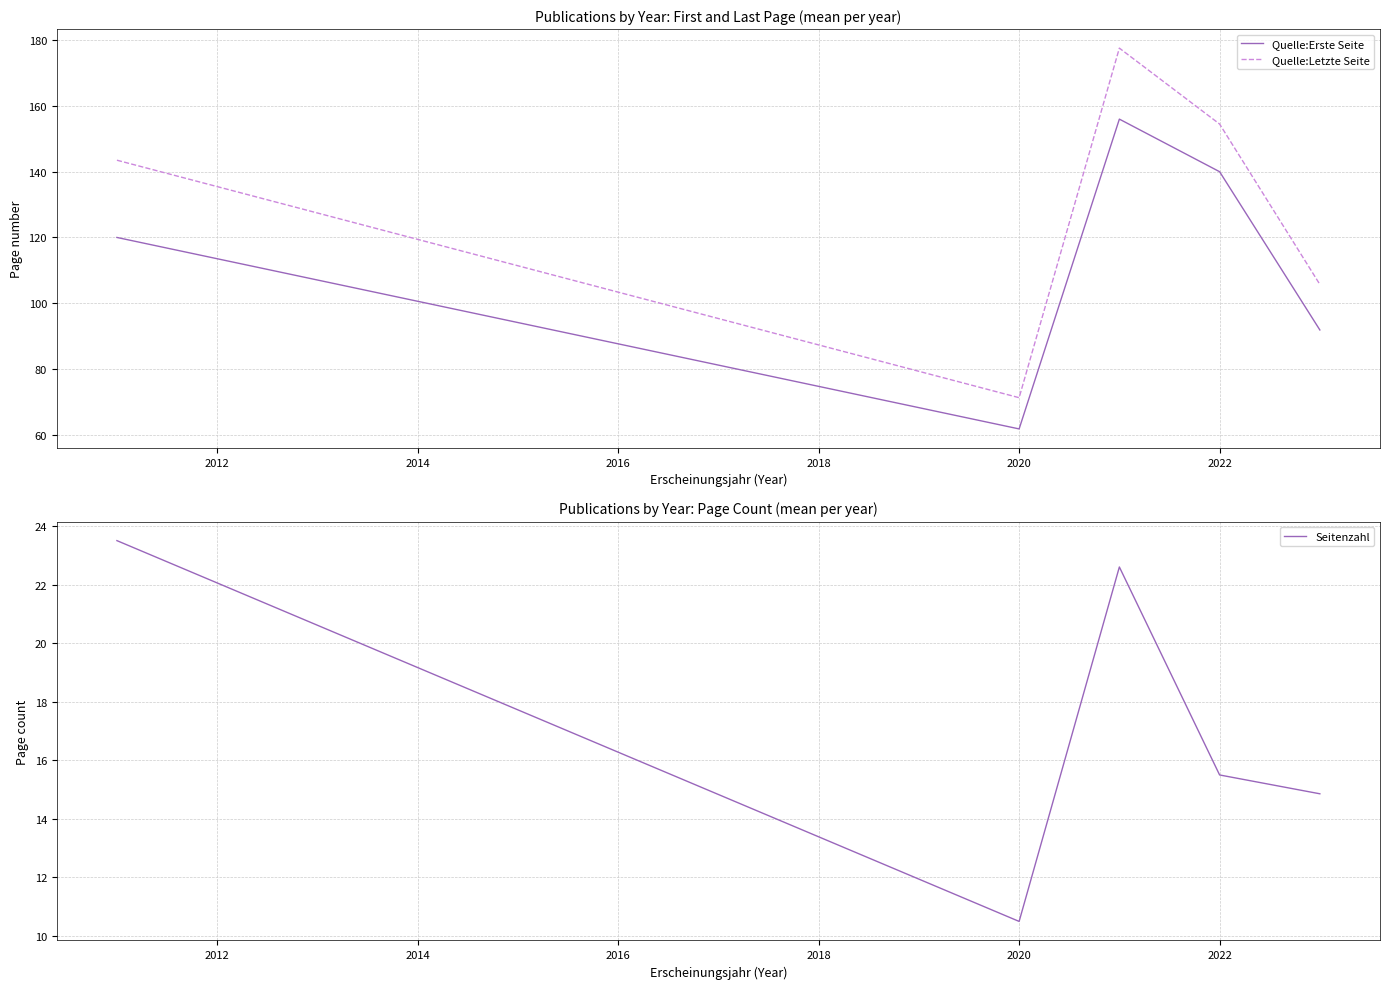

How many interior local valleys does the Seitenzahl series have?

1